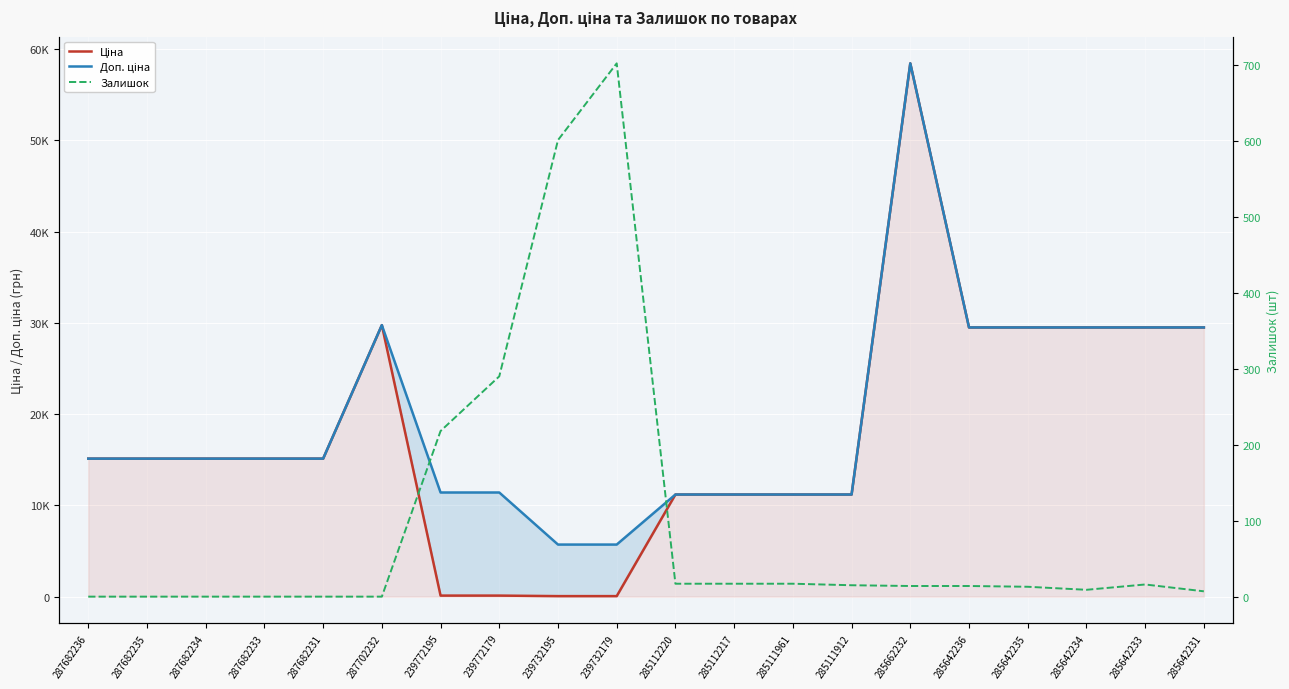

In Залишок, how many points are higher than both neighbors (excluding endpoints)?

2